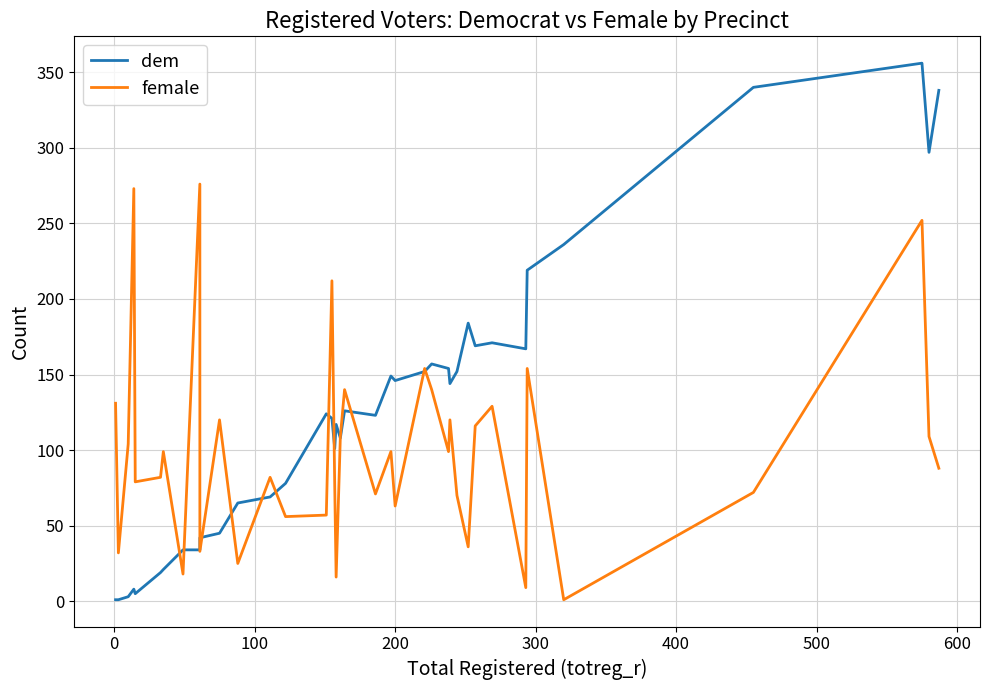

Which series has the widest spread of values?

dem